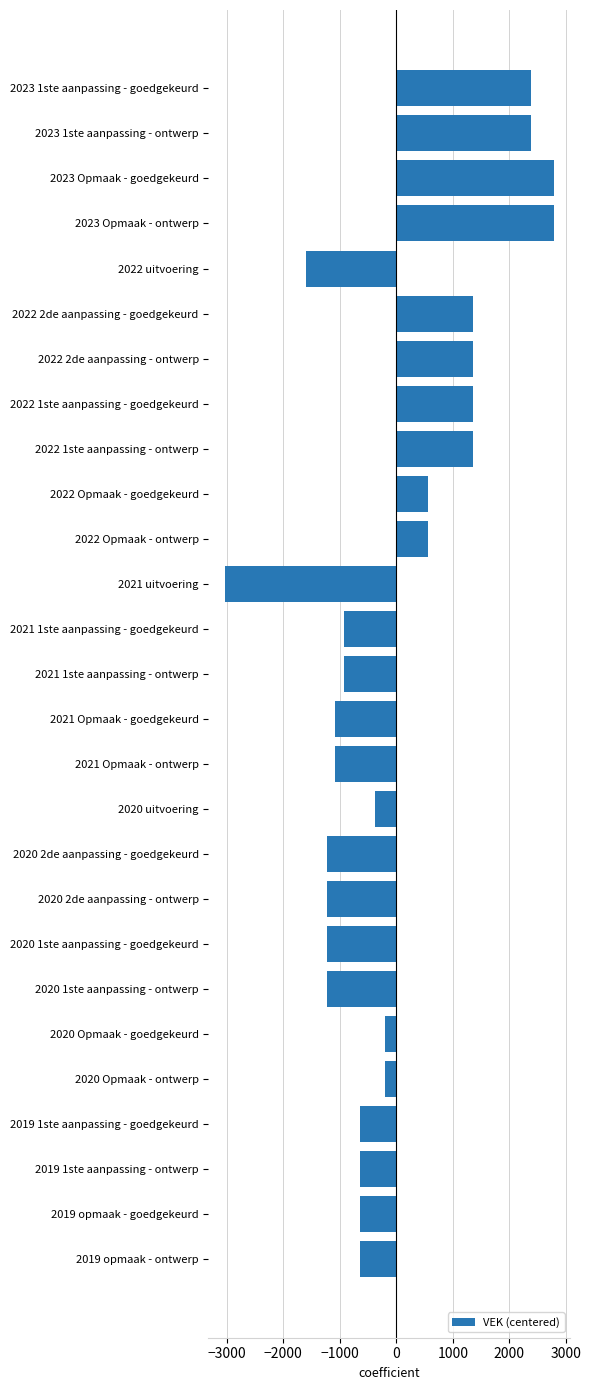

True or false: the data shows 558.1 at 2022 Opmaak - goedgekeurd.

True